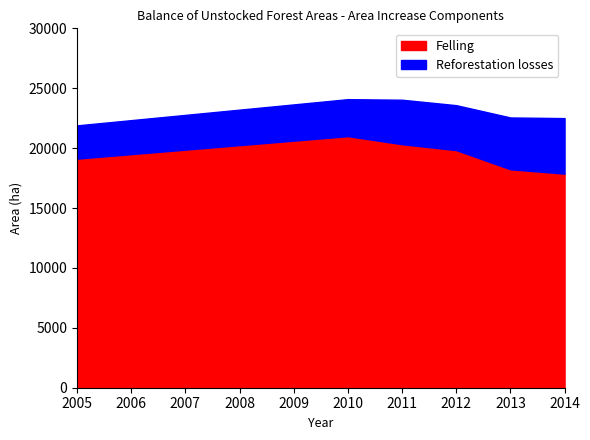

True or false: Felling has a value of 19123 at 2005.

True